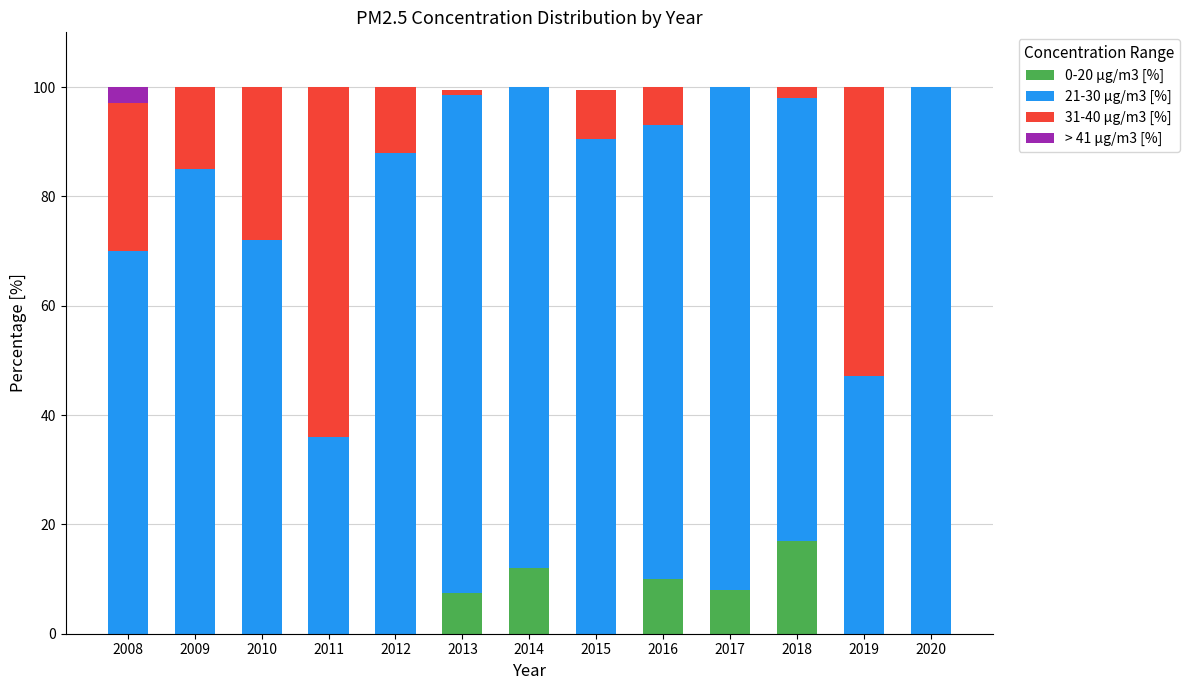

What is the maximum value for 0-20 µg/m3 [%]?

17.0